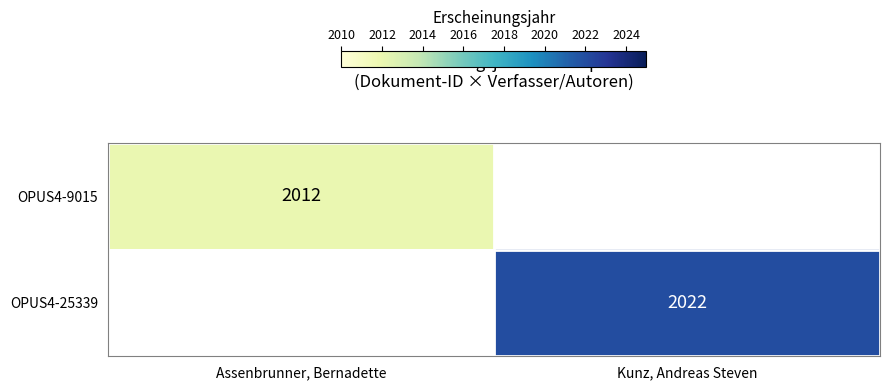

Is the value of OPUS4-25339 at Kunz, Andreas Steven greater than the value of OPUS4-9015 at Assenbrunner, Bernadette?

Yes